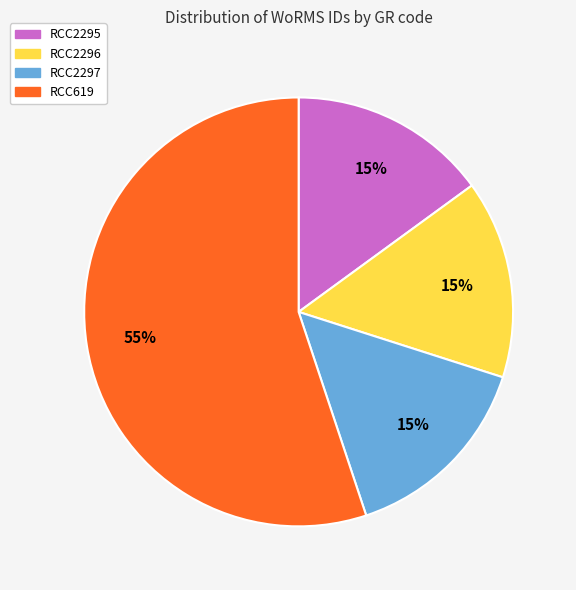

Which category accounts for the majority?

RCC619